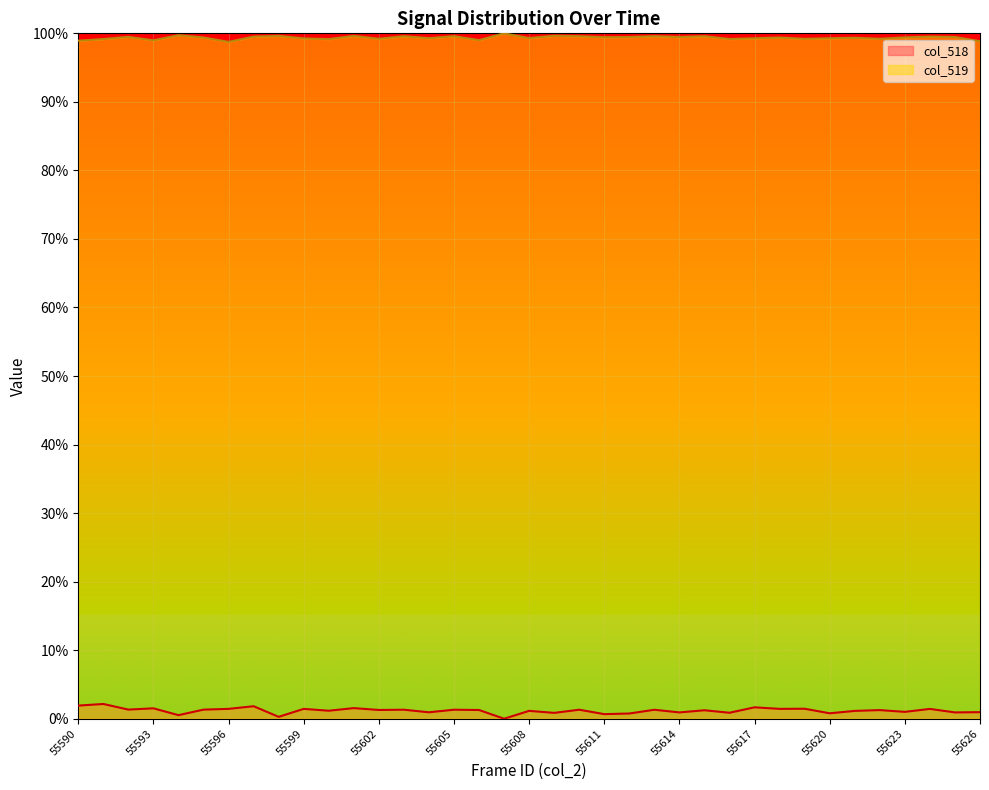

How many lines are shown in the chart?

2